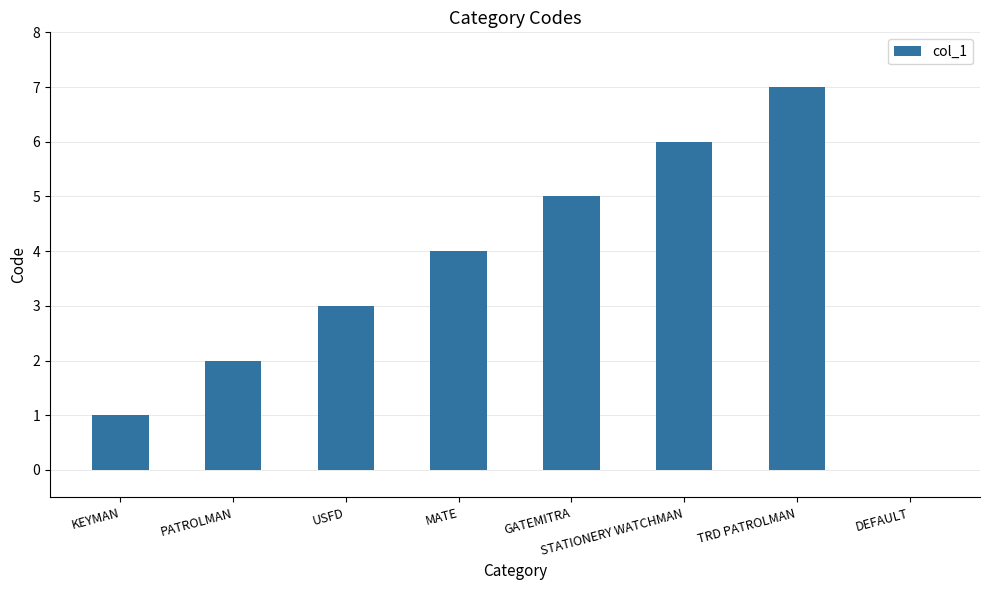

What is the sum of all values?

28